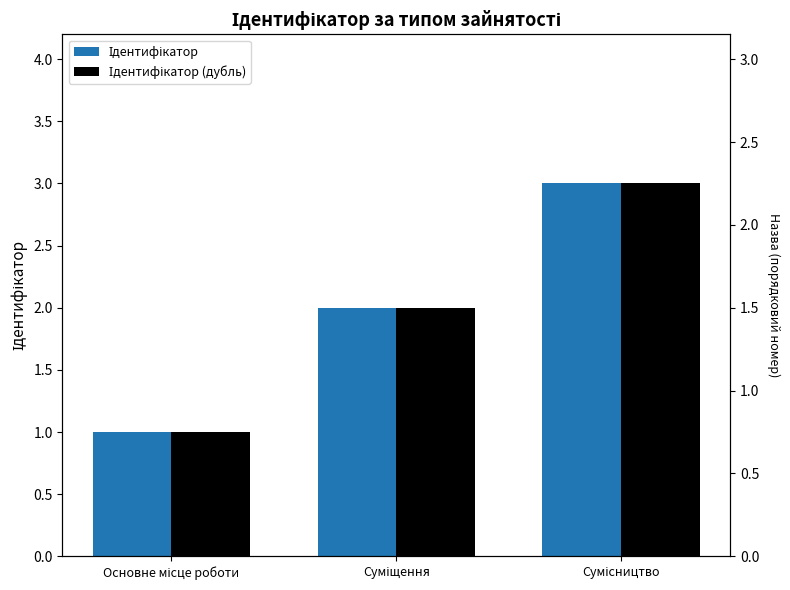

What position from the right is Основне місце роботи?

3